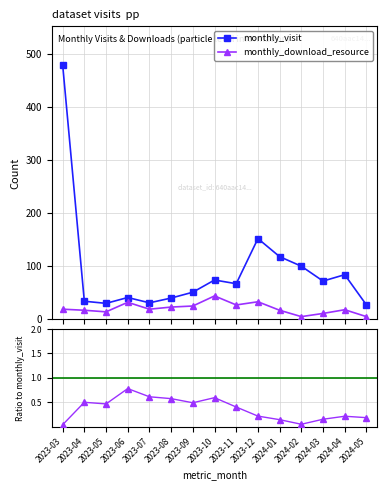

List the labels in order of ratio: downloads / visits value, smallest first.

2023-03, 2024-02, 2024-01, 2024-03, 2024-05, 2024-04, 2023-12, 2023-11, 2023-05, 2023-09, 2023-04, 2023-08, 2023-10, 2023-07, 2023-06